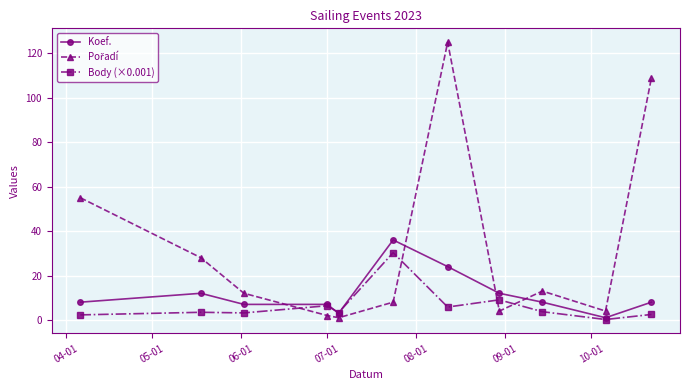

True or false: Body (×0.001) has more than 2 points higher than both neighbors.

True